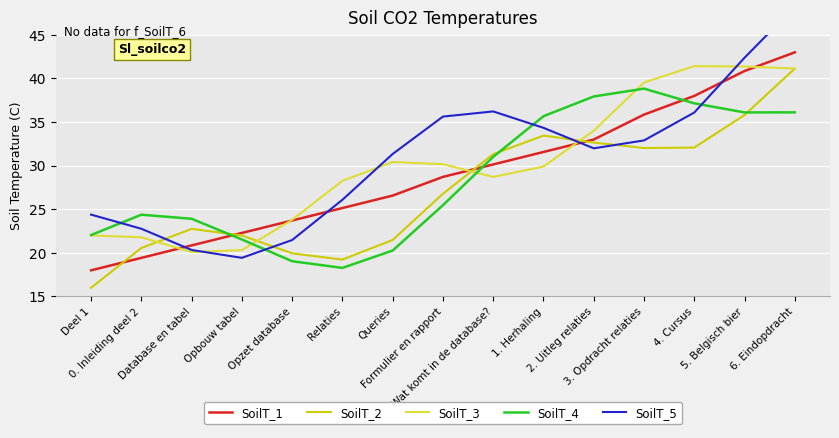

In SoilT_2, how many points are lower than both neighbors (excluding endpoints)?

2